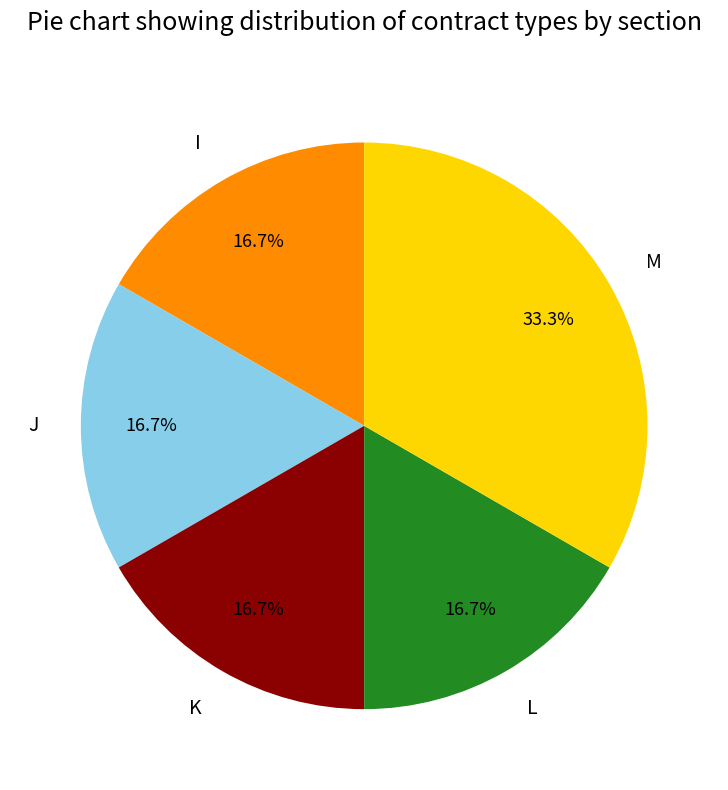

What is the total percentage of K and M?

50.0%